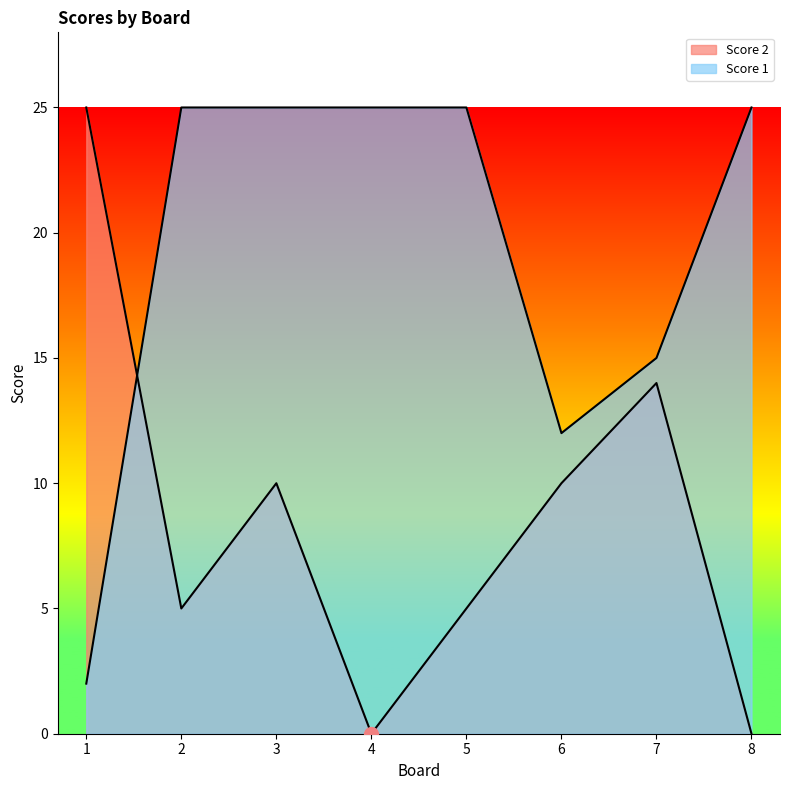

True or false: Score 2 and Score 1 intersect in this chart.

True